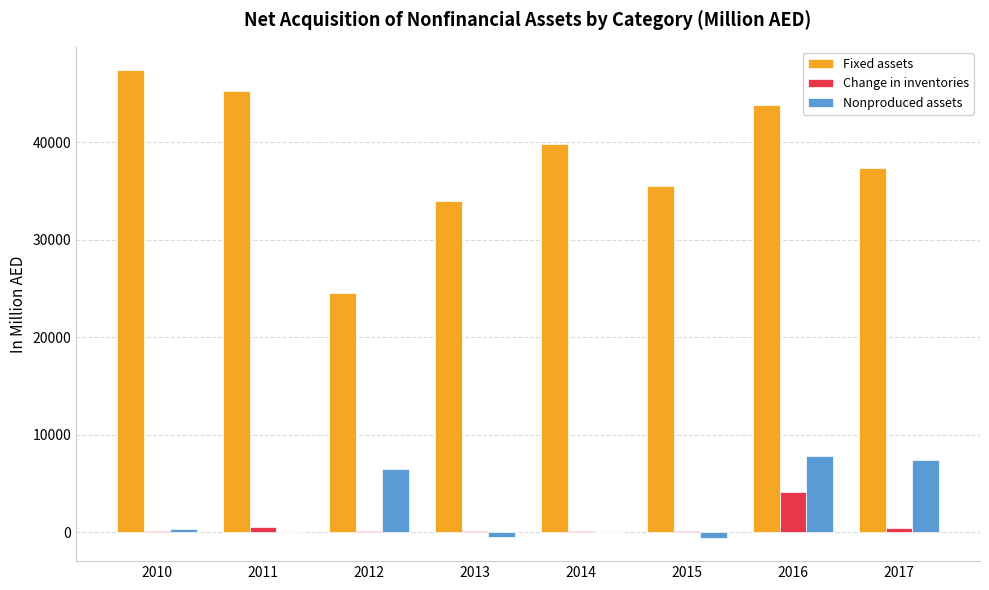

What is the total value across all series at 2017?

45049.7